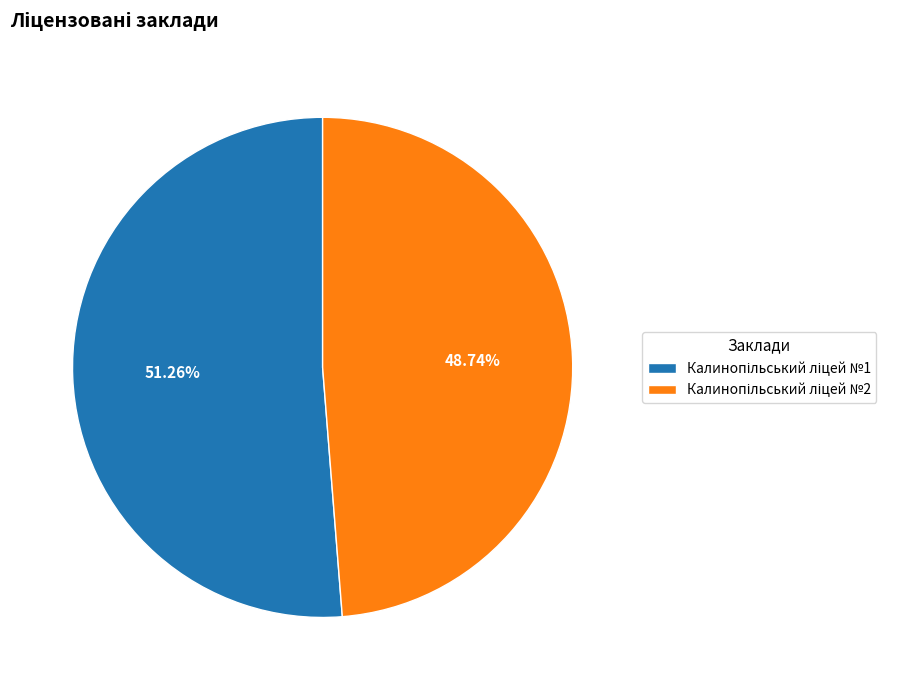

Is there any slice that represents more than half of the pie?

Yes